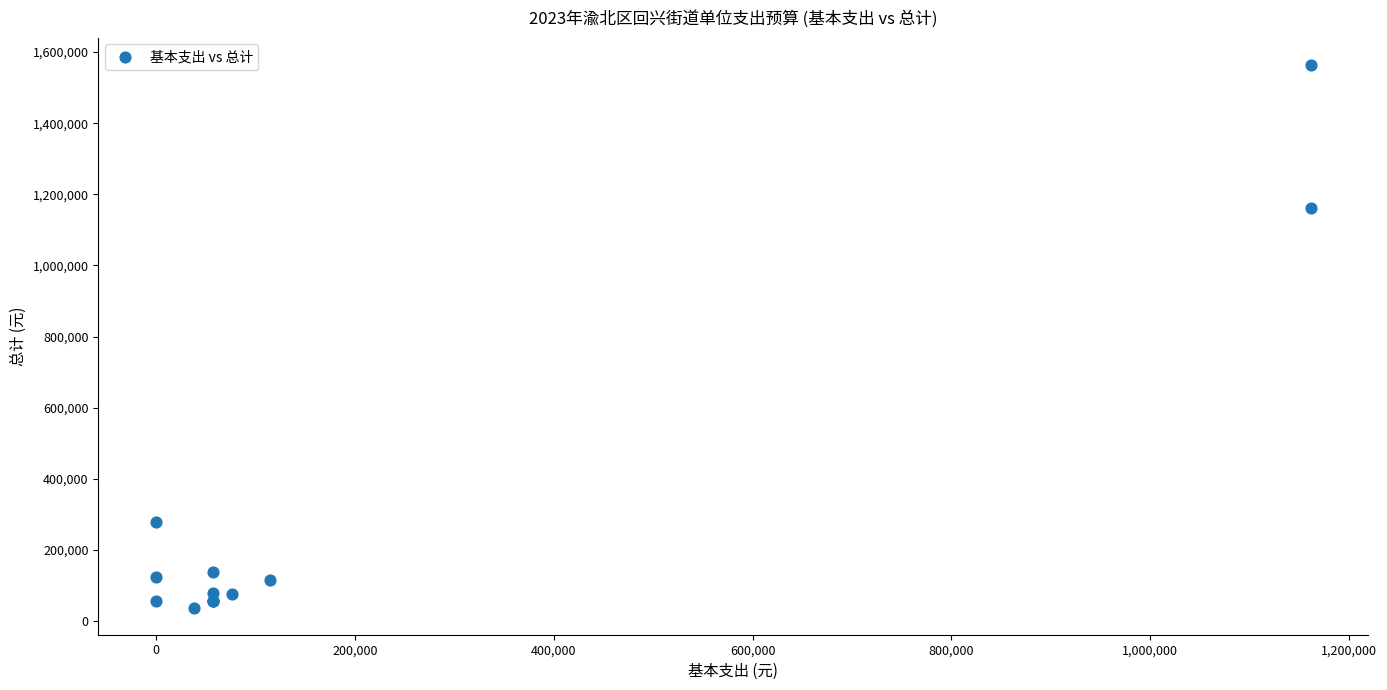

What Y value in the scatter plot is closest to 801346?

1161211.6